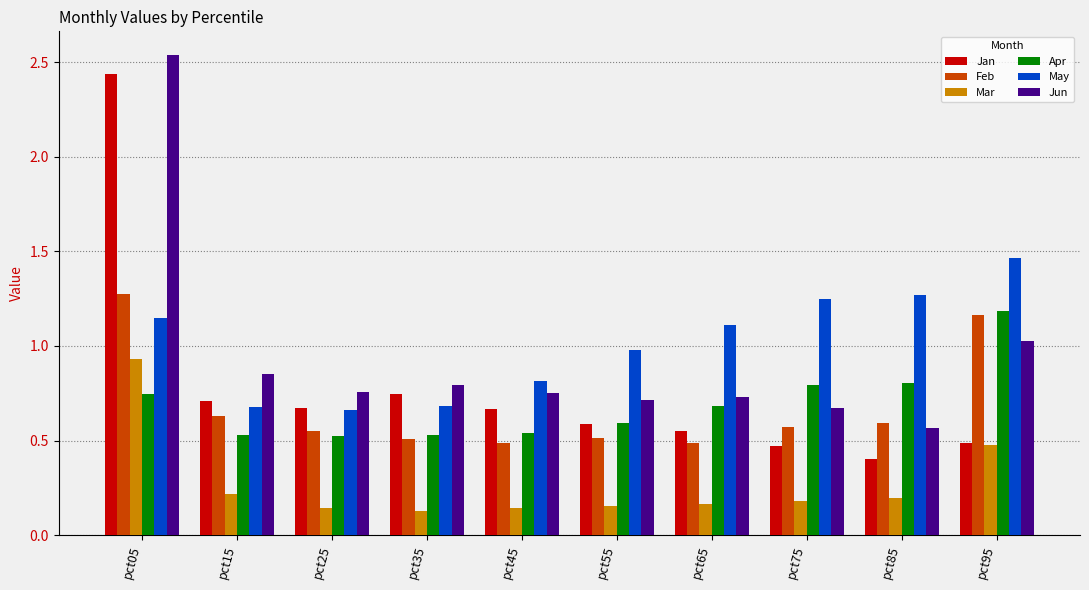

What is the difference between the second highest and minimum values in the Apr series?

0.3